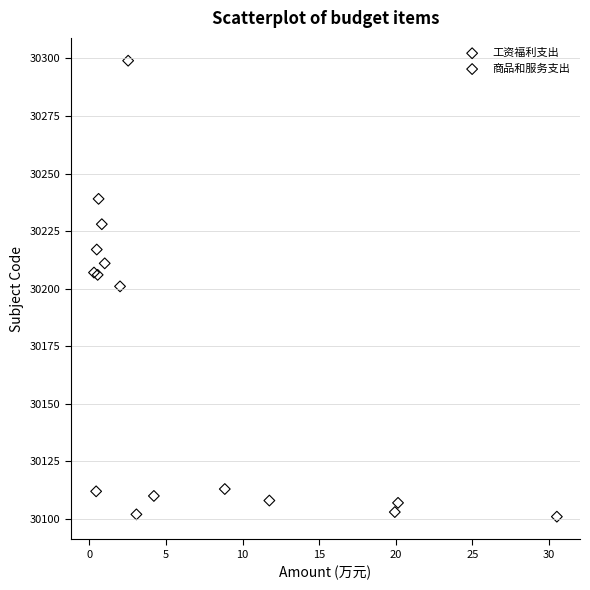

Which series contains the lowest Y value?

工资福利支出